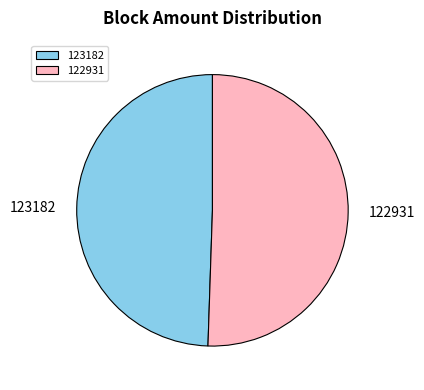

Is the sum of 123182 and 122931 greater than half?

Yes